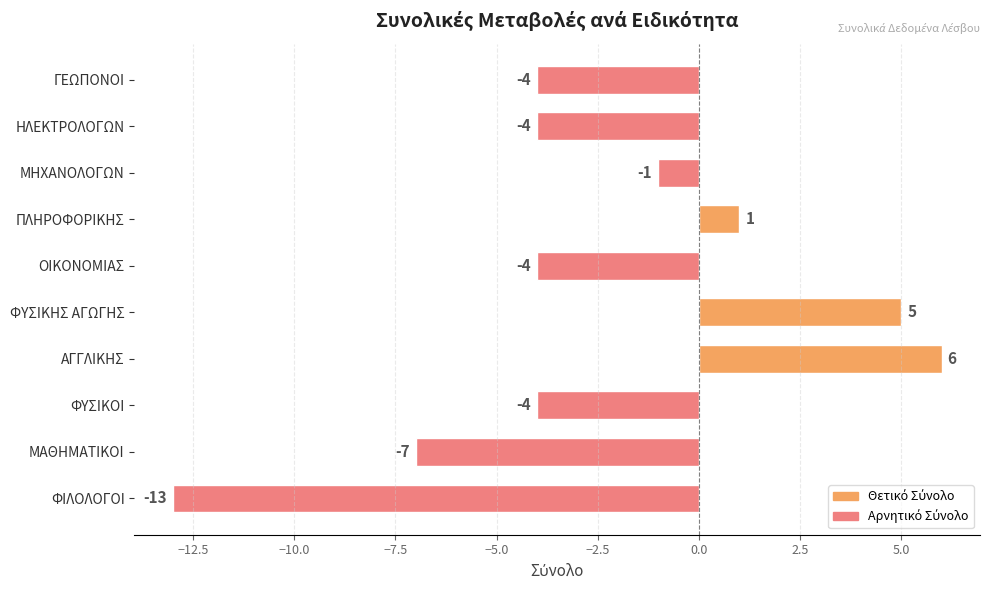

The value at ΟΙΚΟΝΟΜΙΑΣ is -4. True or false?

True